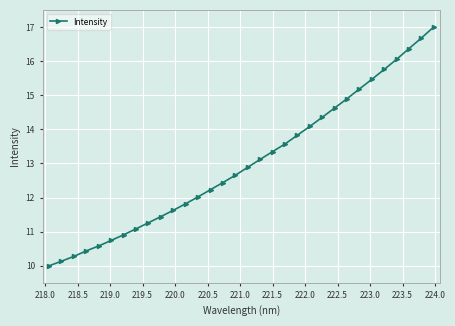

What is the minimum value shown in the chart?

10.0